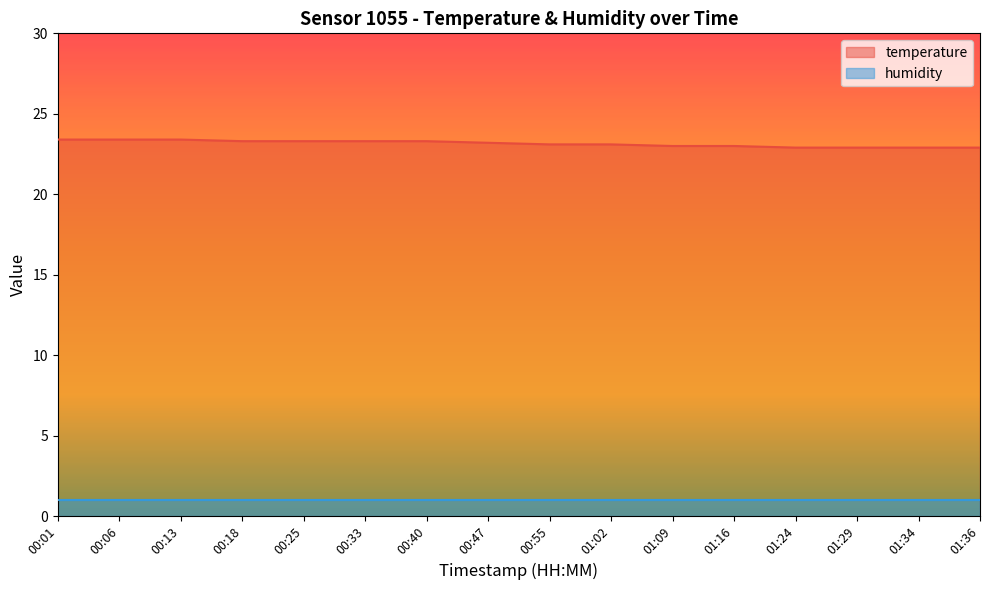

Which has a higher value, 01:02 or 01:29?

01:02